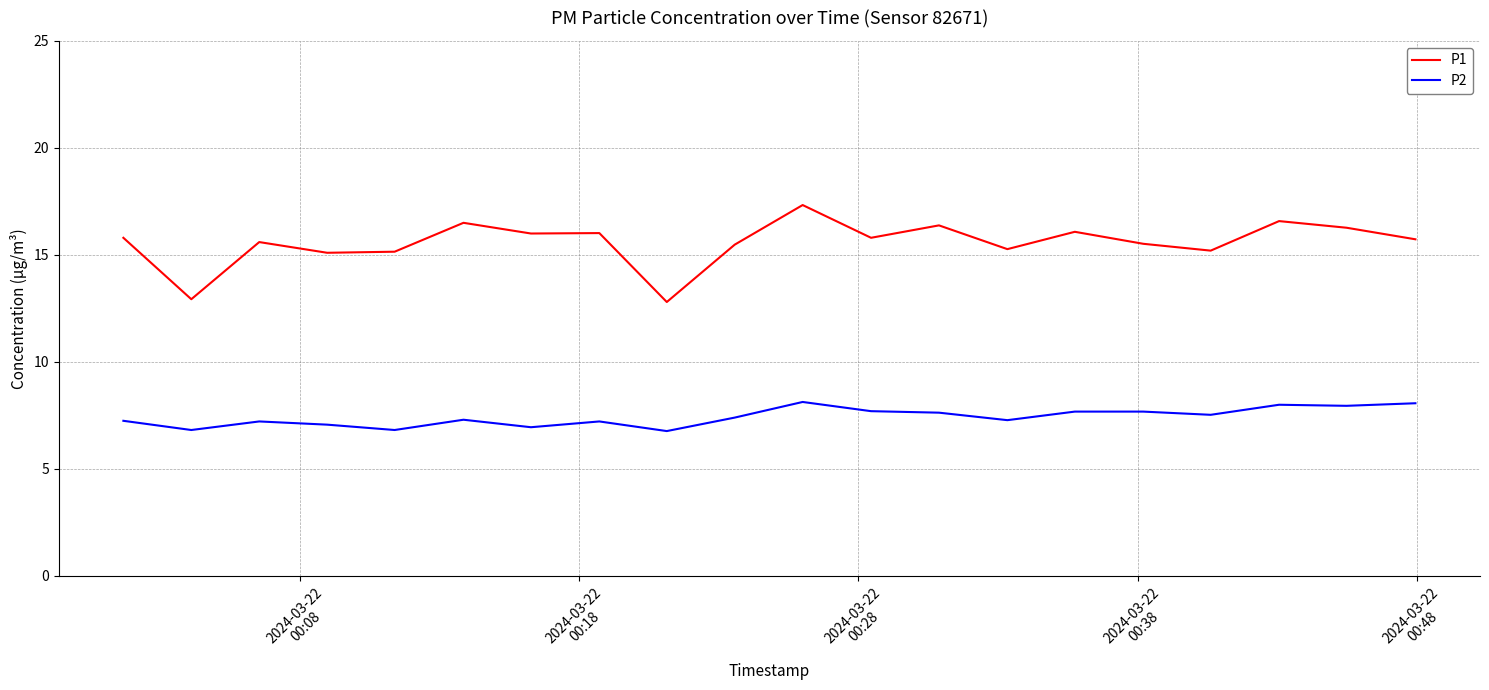

True or false: P2 and P1 intersect in this chart.

False